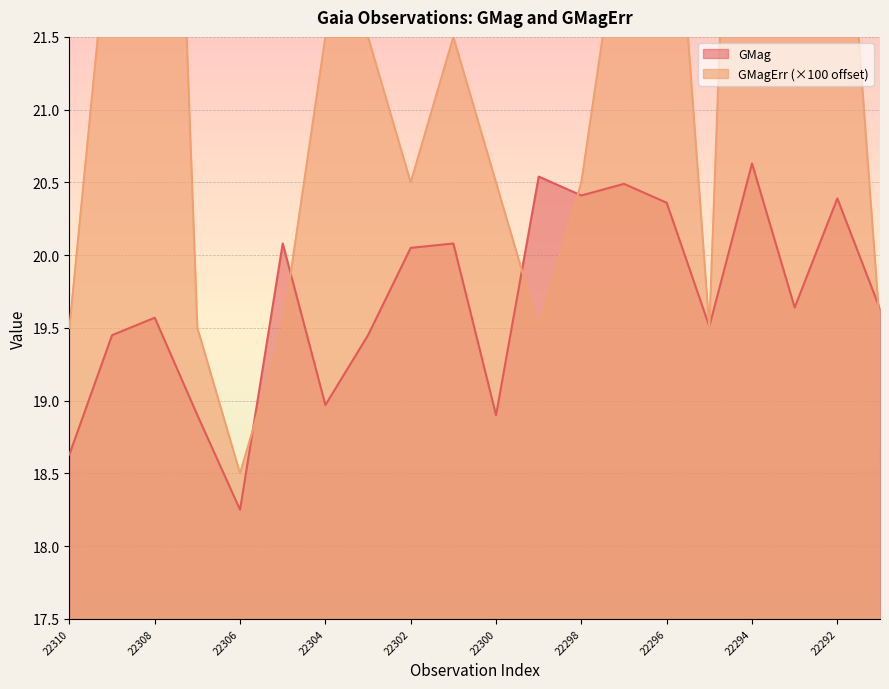

After their last crossing, which series has the higher values: GMag or GMagErr?

GMag